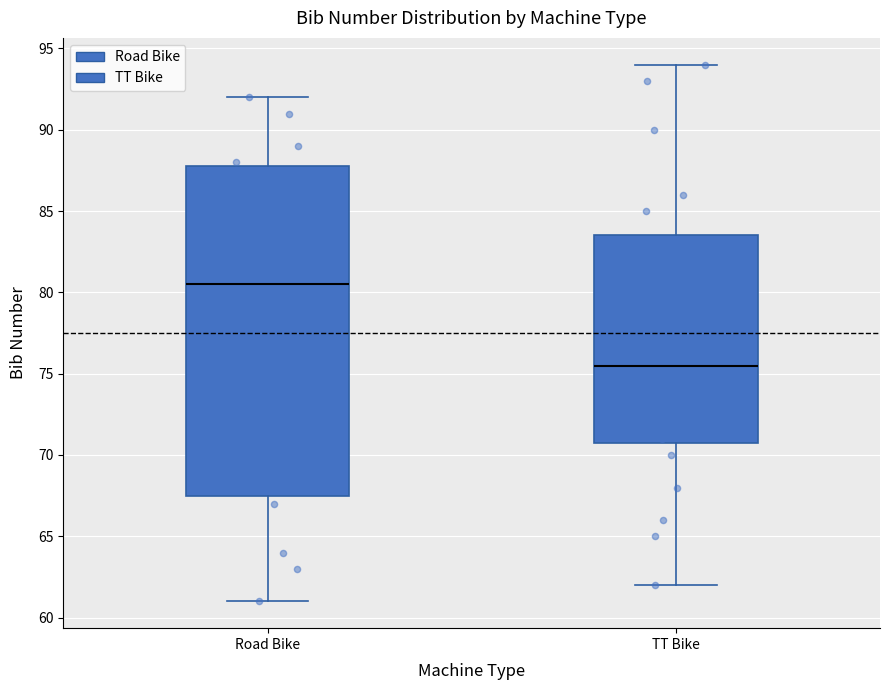

Comparing the boxes themselves (not the whiskers), which one is the tallest?

Road Bike